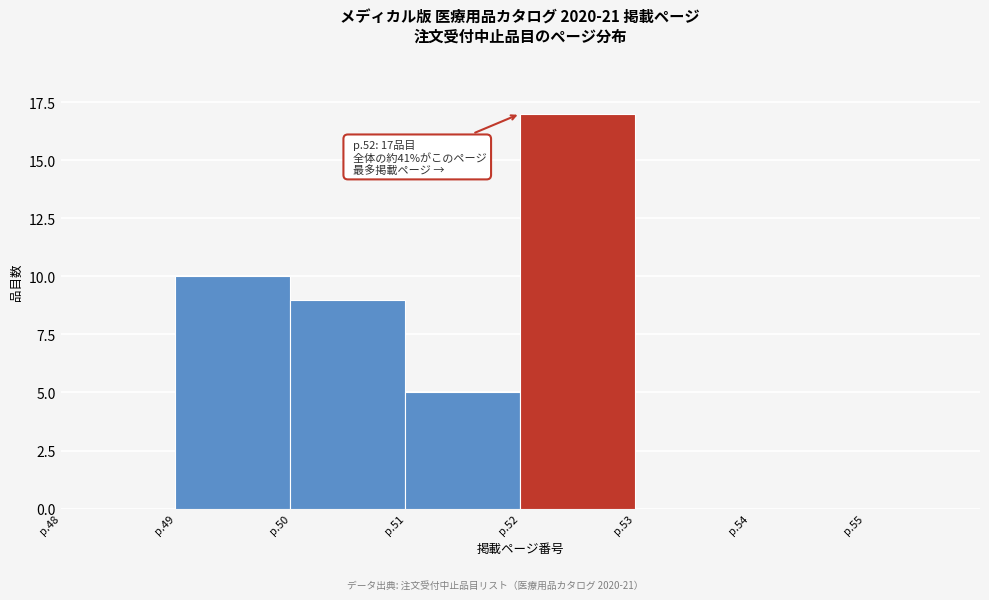

Reading left to right, extract all data points from this chart.

p.48=0	p.49=10	p.50=9	p.51=5	p.52=17	p.53=0	p.54=0	p.55=0